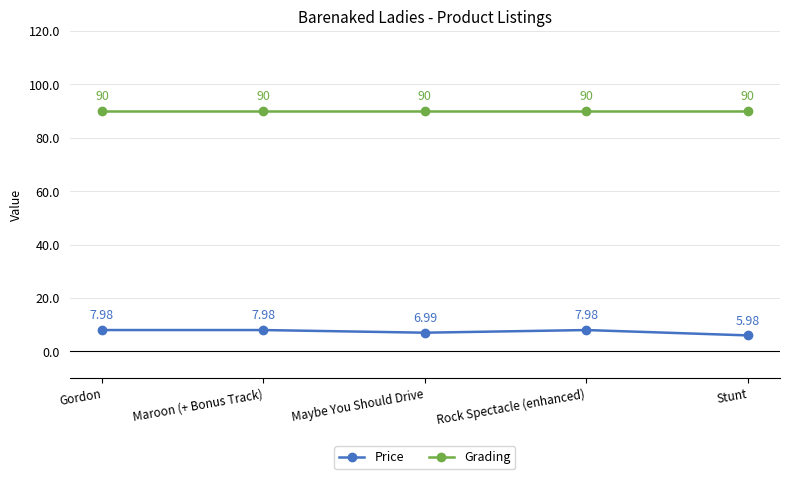

Does the chart have visible grid lines?

Yes